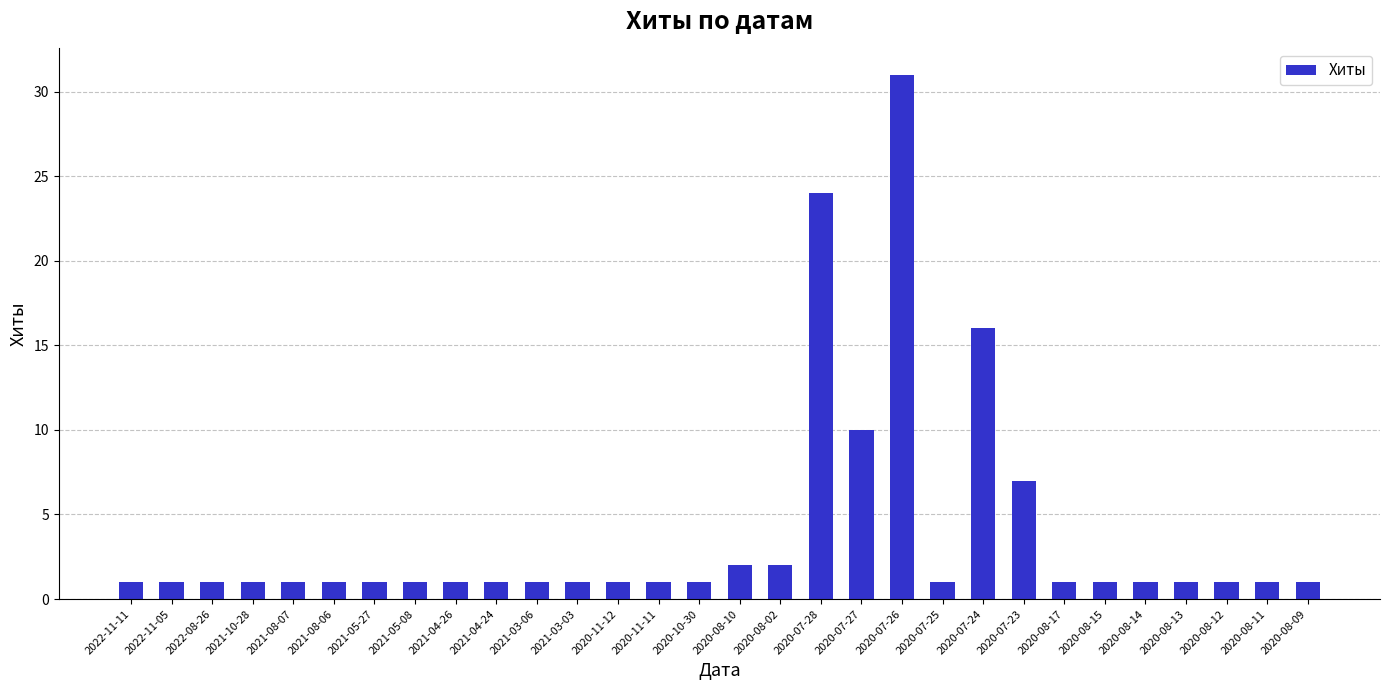

What is the sum of the values at 2020-08-09 and 2021-04-24?

2